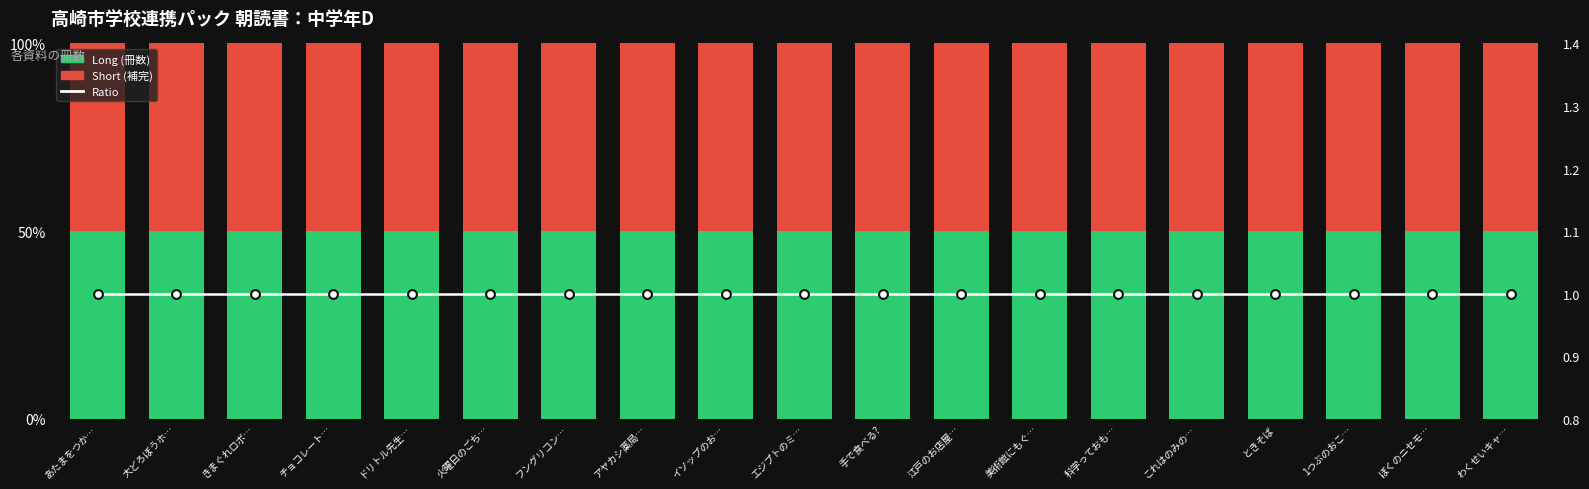

What is the total value across all series at わくせいキャ…?

101